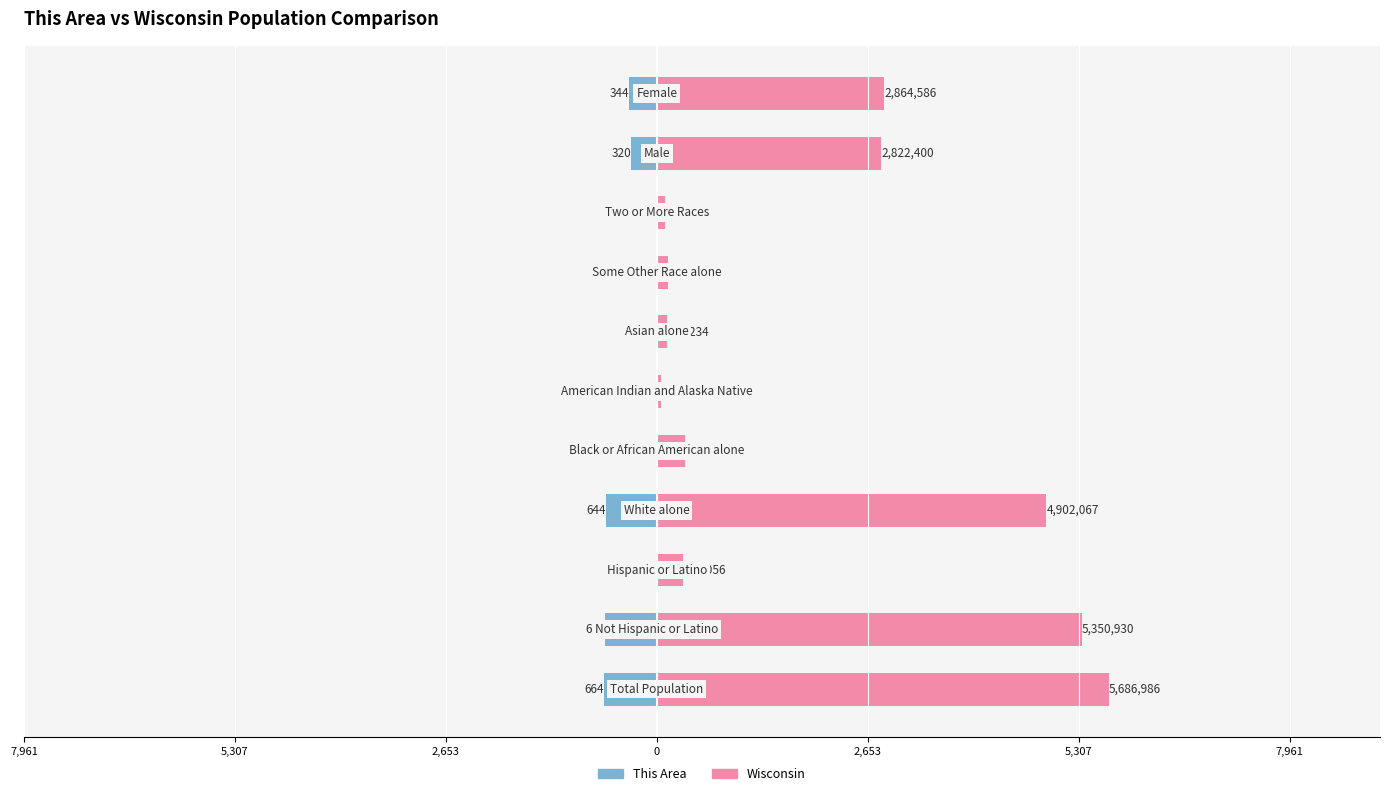

List the series in order of their overall mean, lowest first.

This Area, Wisconsin